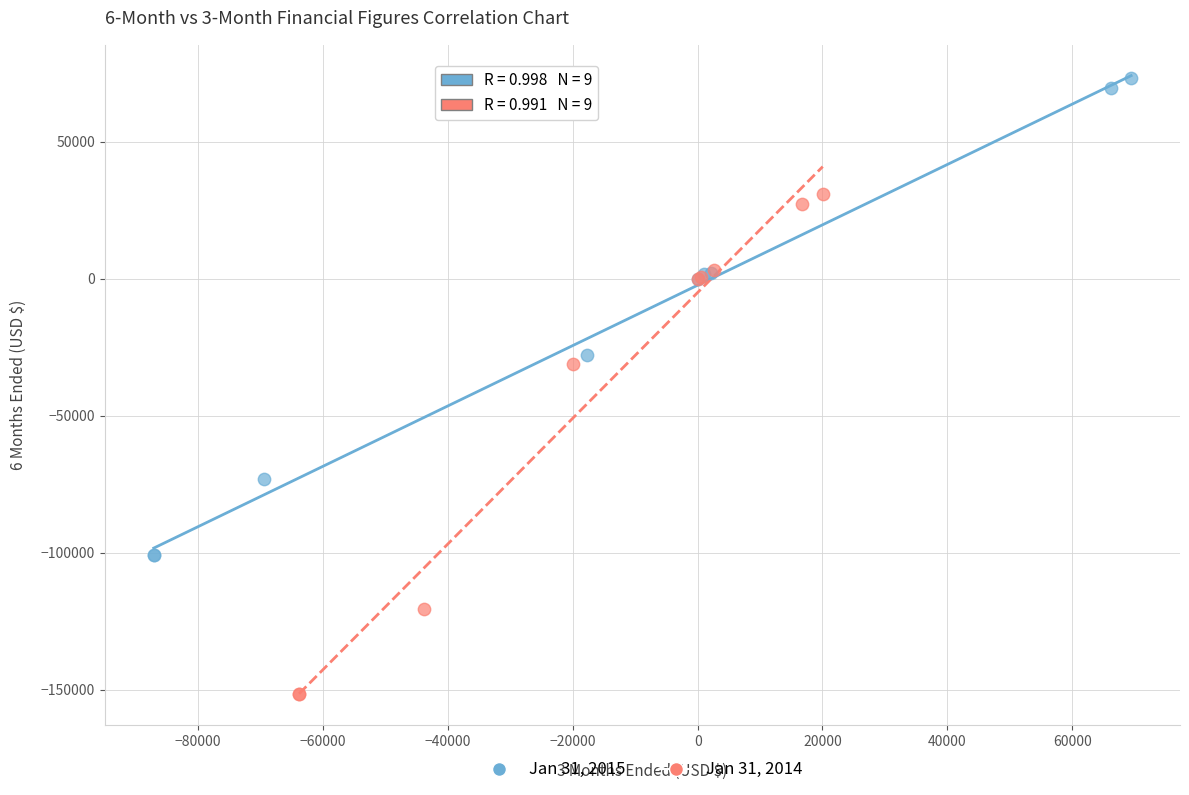

Which series contains the highest Y value?

Jan 31, 2015